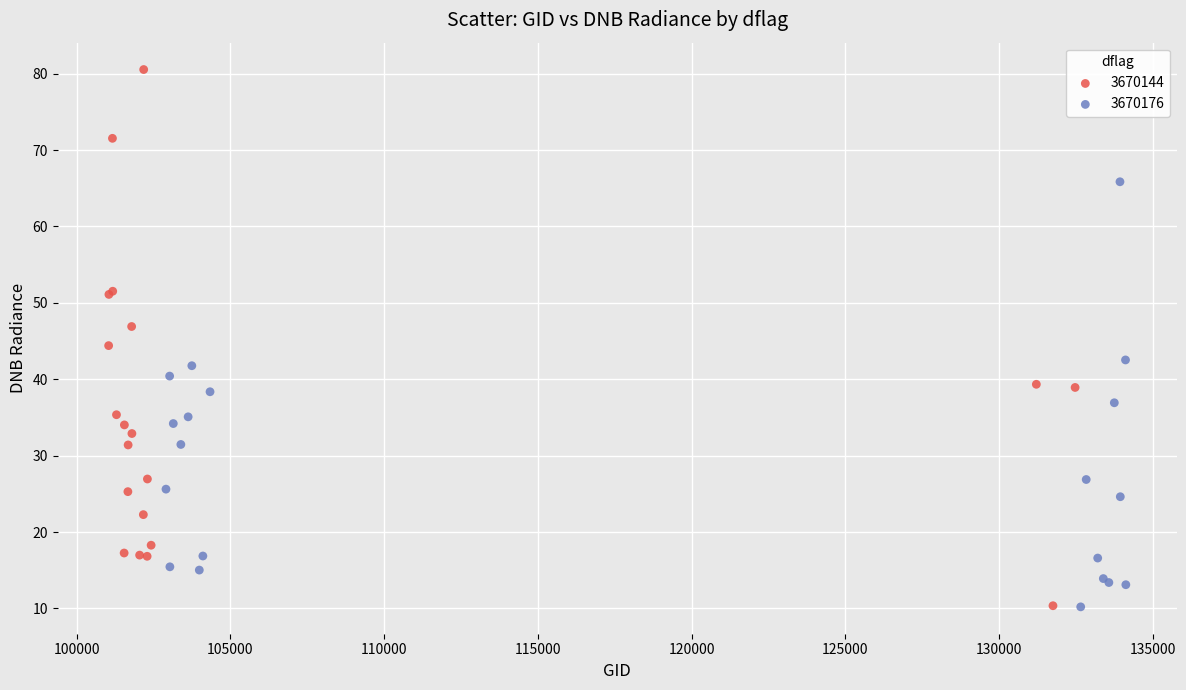

What are all the series names shown in the legend?

3670144, 3670176